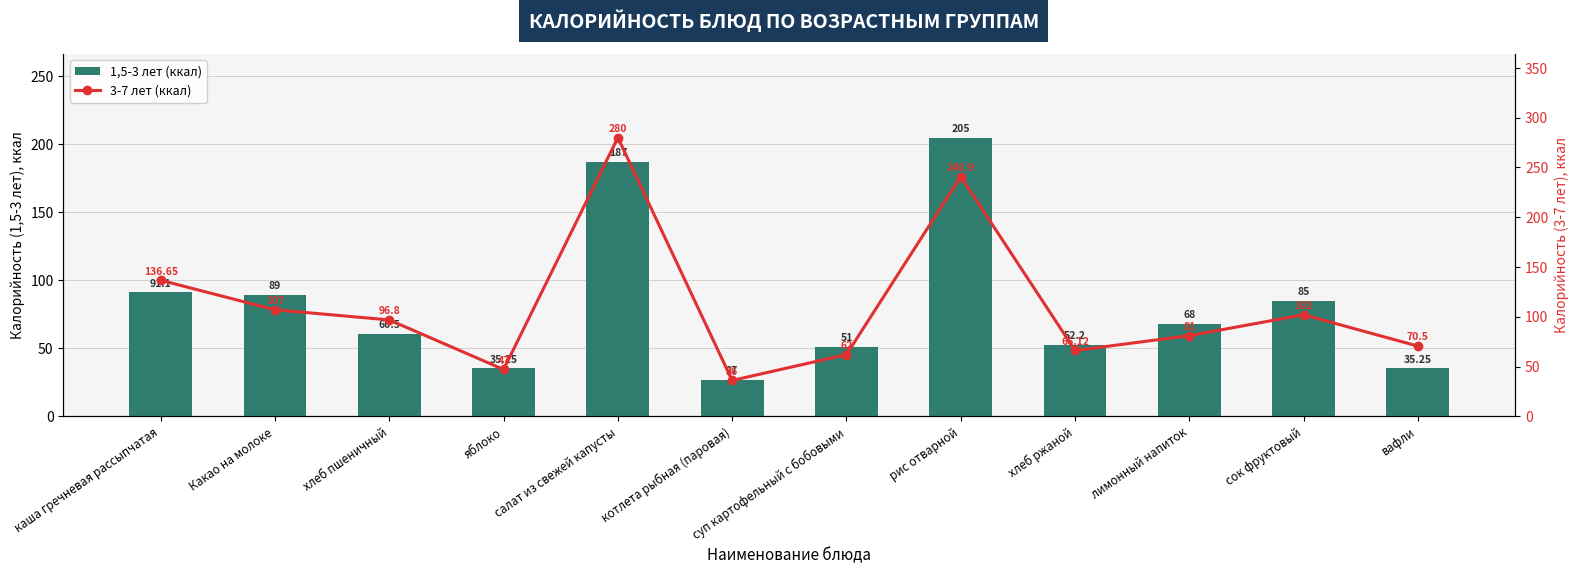

What is the average value of the 3-7 лет (ккал) series?

110.5